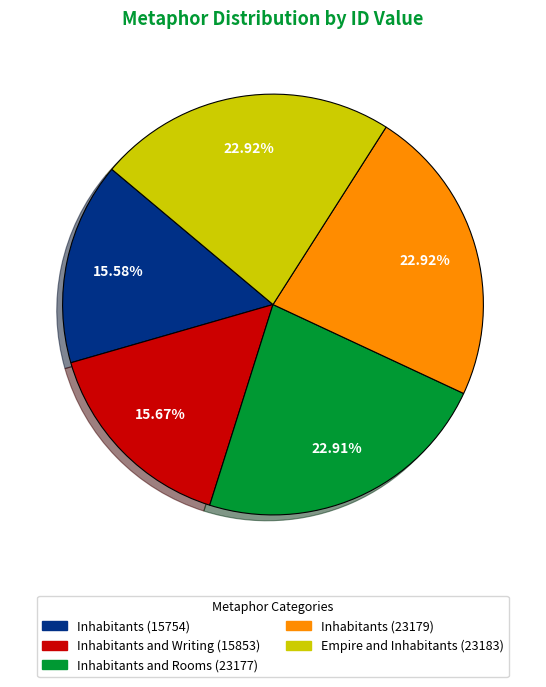

Is there a majority slice in this chart?

No